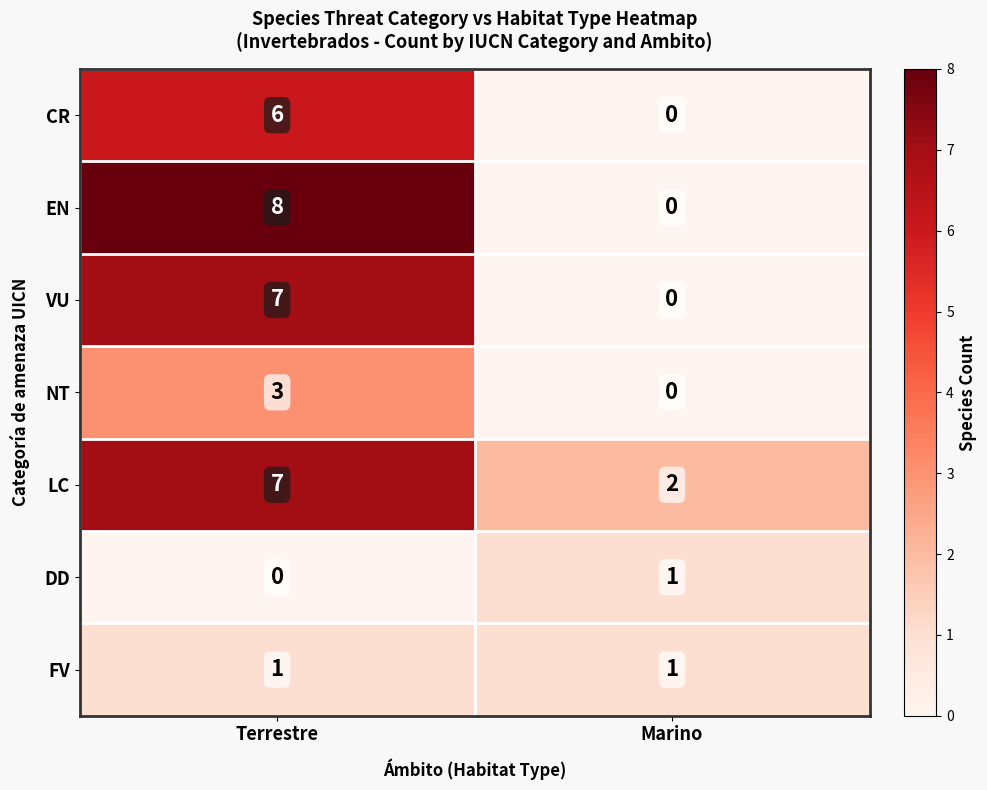

At which category is the sum across all series the highest?

Terrestre